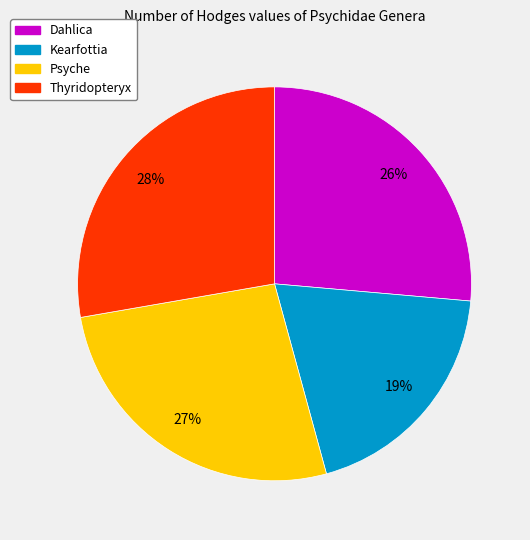

To the nearest percent, what percentage of the pie is Psyche?

27%